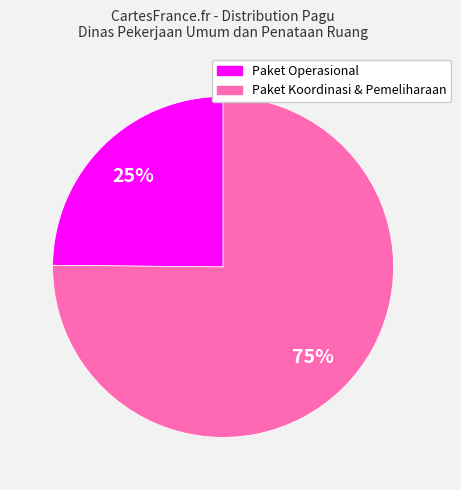

Do Paket Koordinasi & Pemeliharaan and Paket Operasional together represent more than half of the pie?

Yes